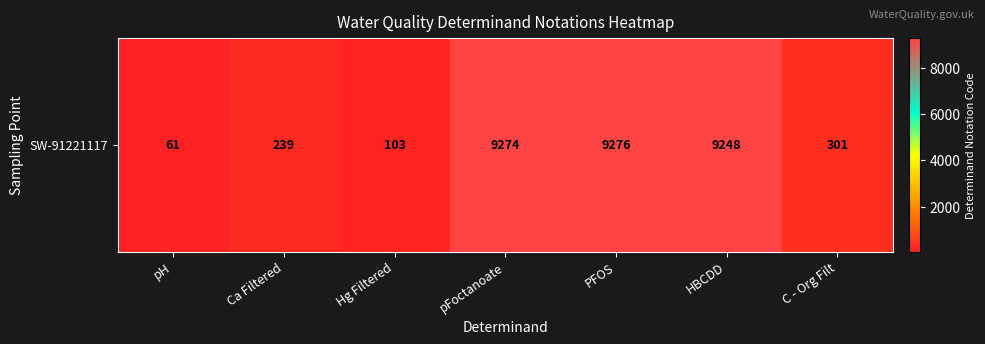

What is the difference between the second highest and second lowest values?

9171